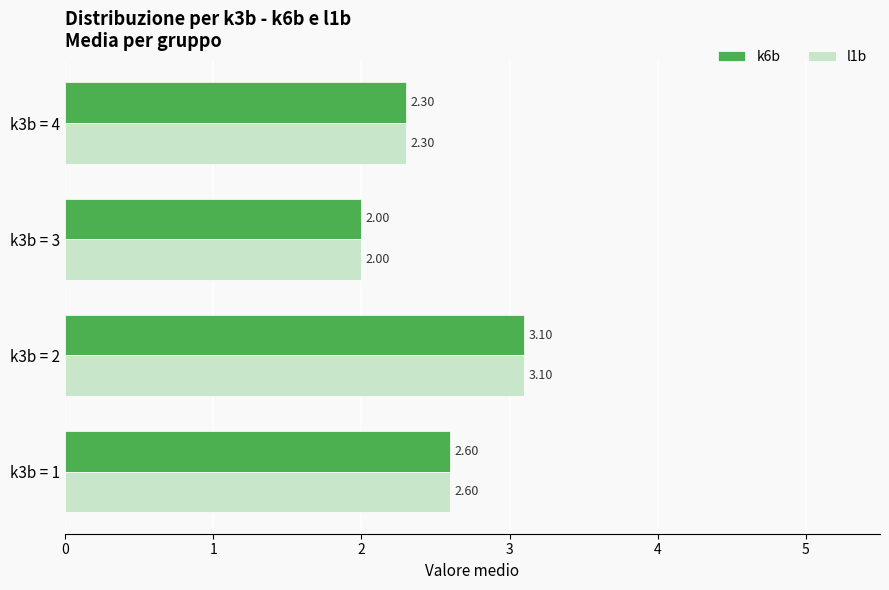

What are all the series names shown in the legend?

k6b, l1b